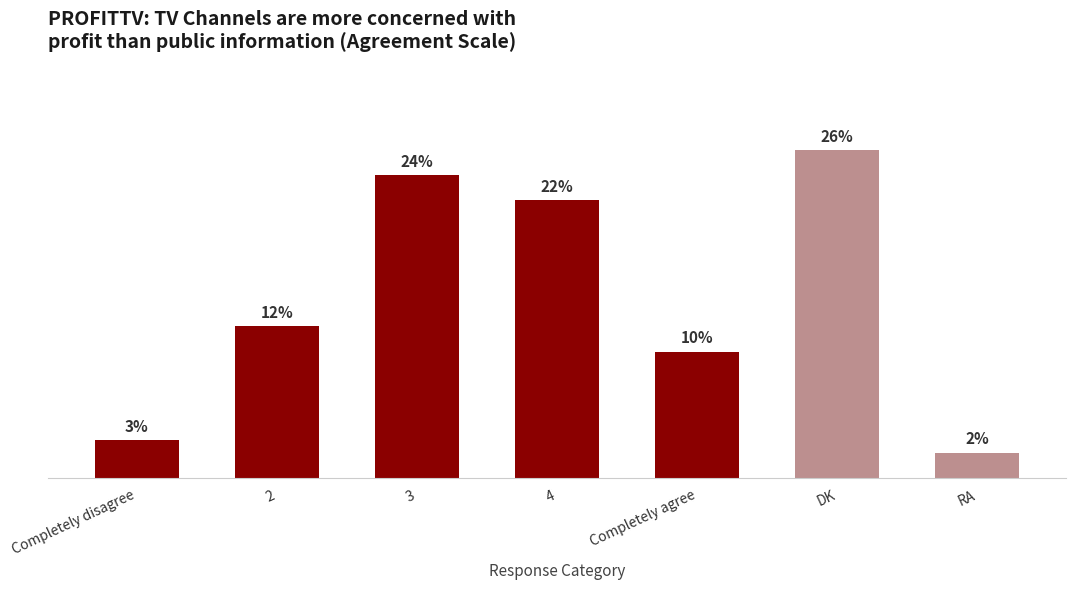

List the labels in order of value, largest first.

DK, 3, 4, 2, Completely agree, Completely disagree, RA